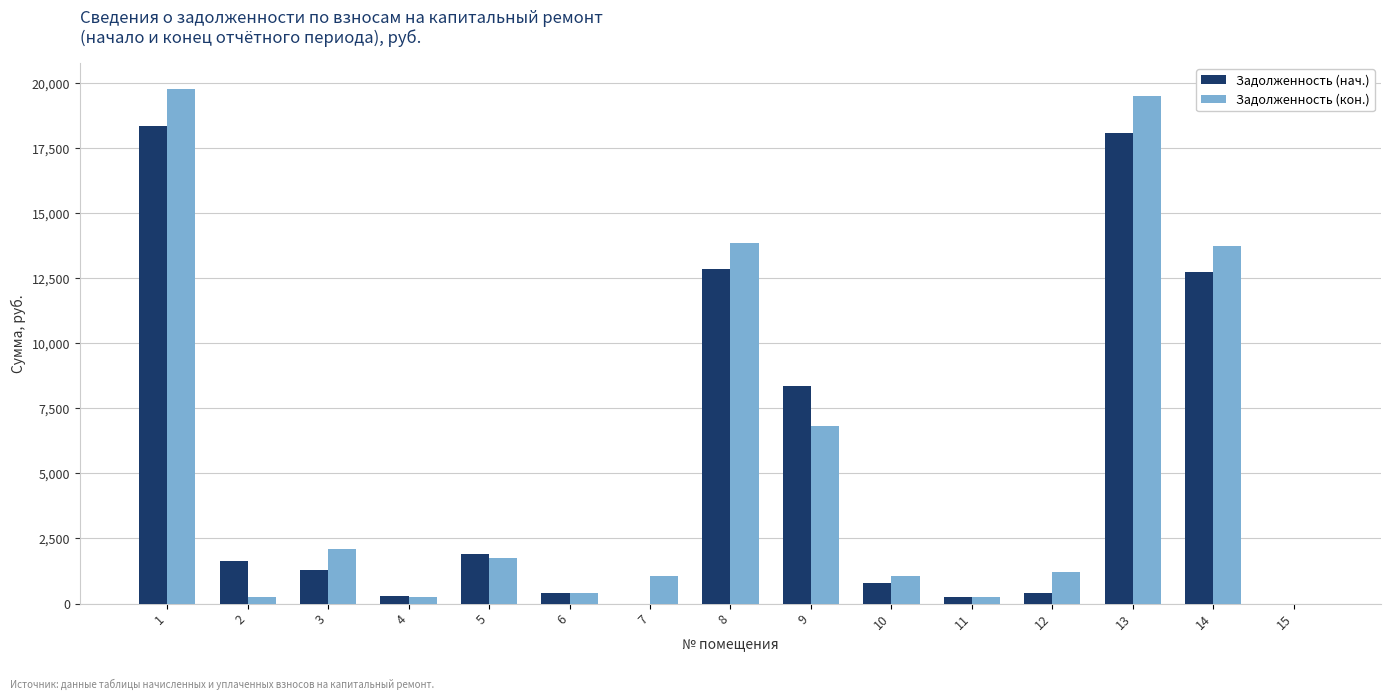

Between 9 and 12, which series saw the biggest shift?

Задолженность (нач.)